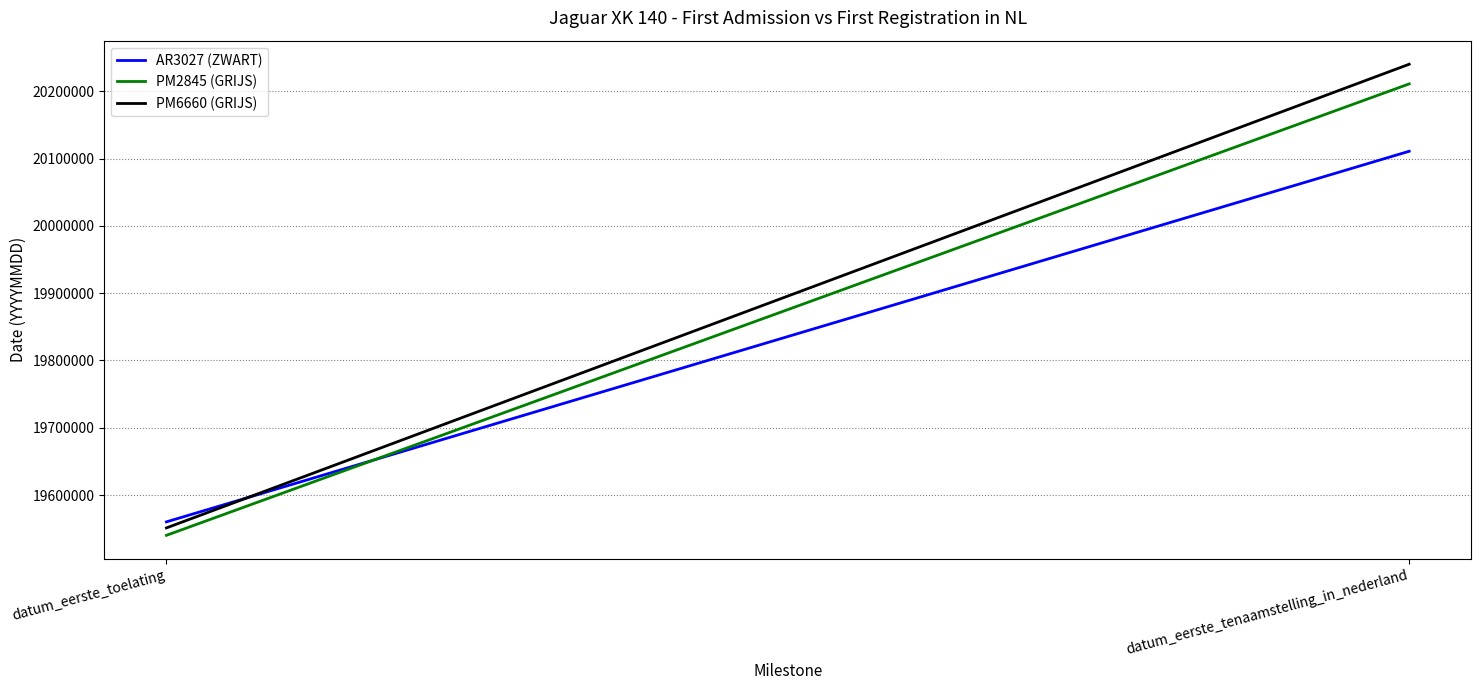

How many lines are shown in the chart?

3